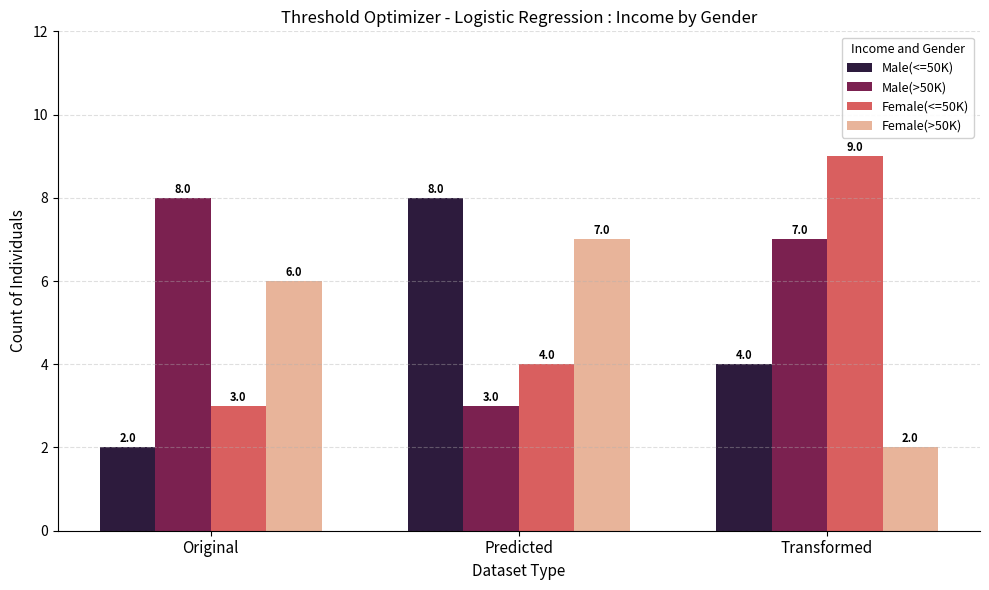

True or false: Male(<=50K) has a value of 4 at Transformed.

True